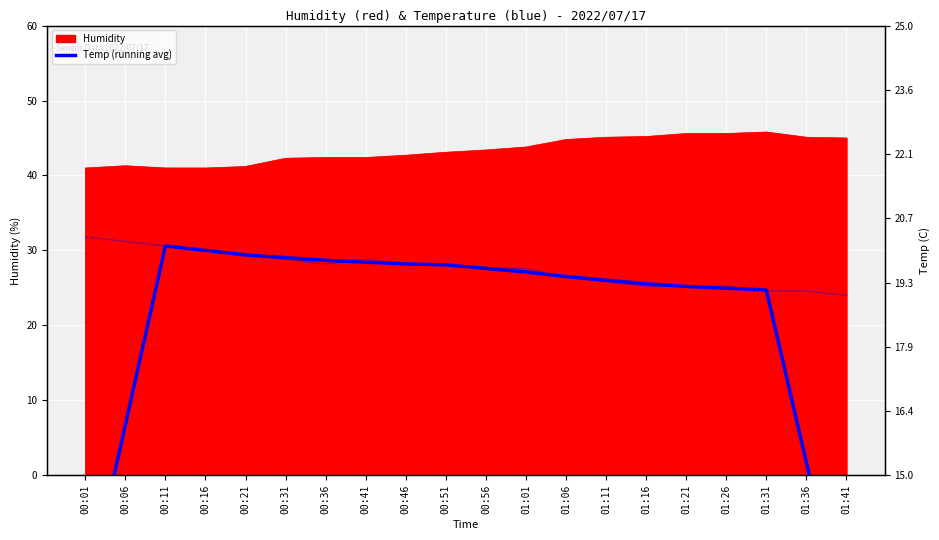

Rank the categories by Temp value from highest to lowest.

00:01, 00:06, 00:11, 00:16, 00:21, 00:31, 00:41, 00:36, 00:46, 00:51, 00:56, 01:01, 01:06, 01:11, 01:16, 01:21, 01:26, 01:31, 01:36, 01:41